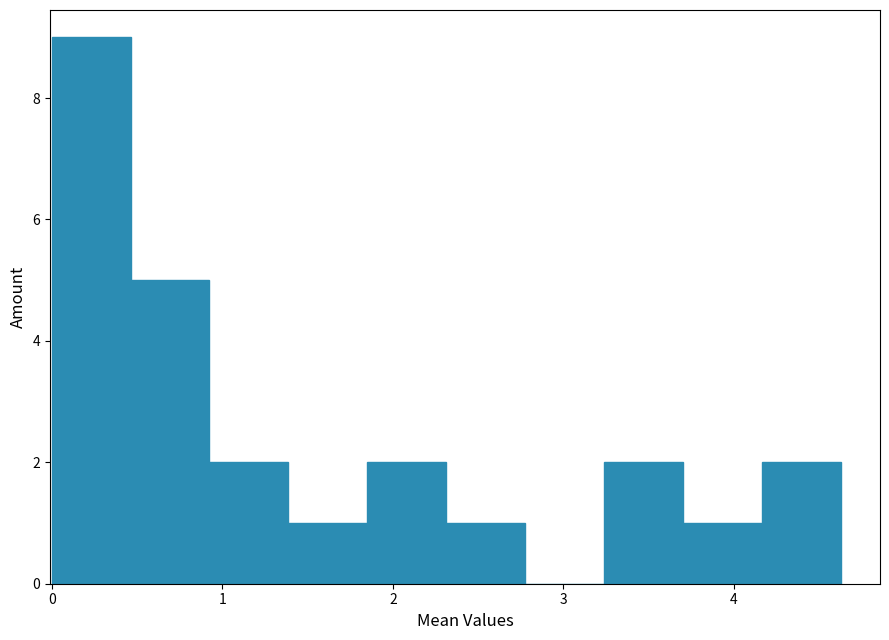

Reading left to right, list every bar in this chart as the range it spans on the x-axis followed by its height. Neither the bar edges nor the heights are printed on the chart, so give them approximately, as read against the axes.

0.0 to 0.5: 9
0.5 to 0.9: 5
0.9 to 1.4: 2
1.4 to 1.9: 1
1.9 to 2.3: 2
2.3 to 2.8: 1
2.8 to 3.2: 0
3.2 to 3.7: 2
3.7 to 4.2: 1
4.2 to 4.6: 2